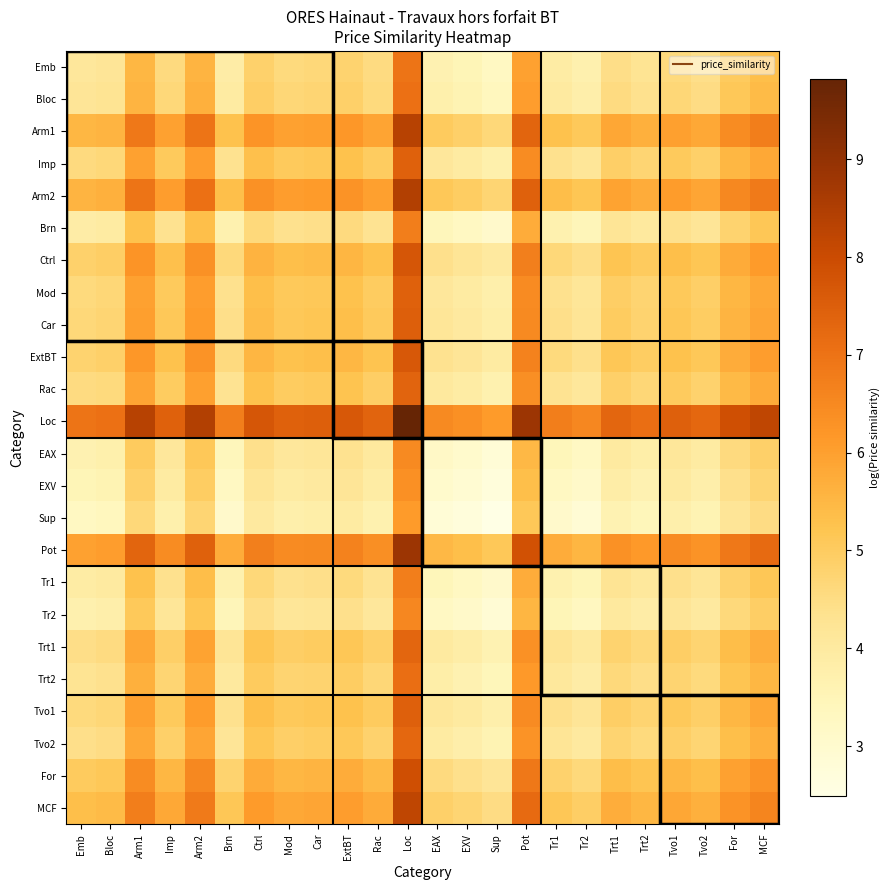

Which series has the largest total across all categories?

Loc